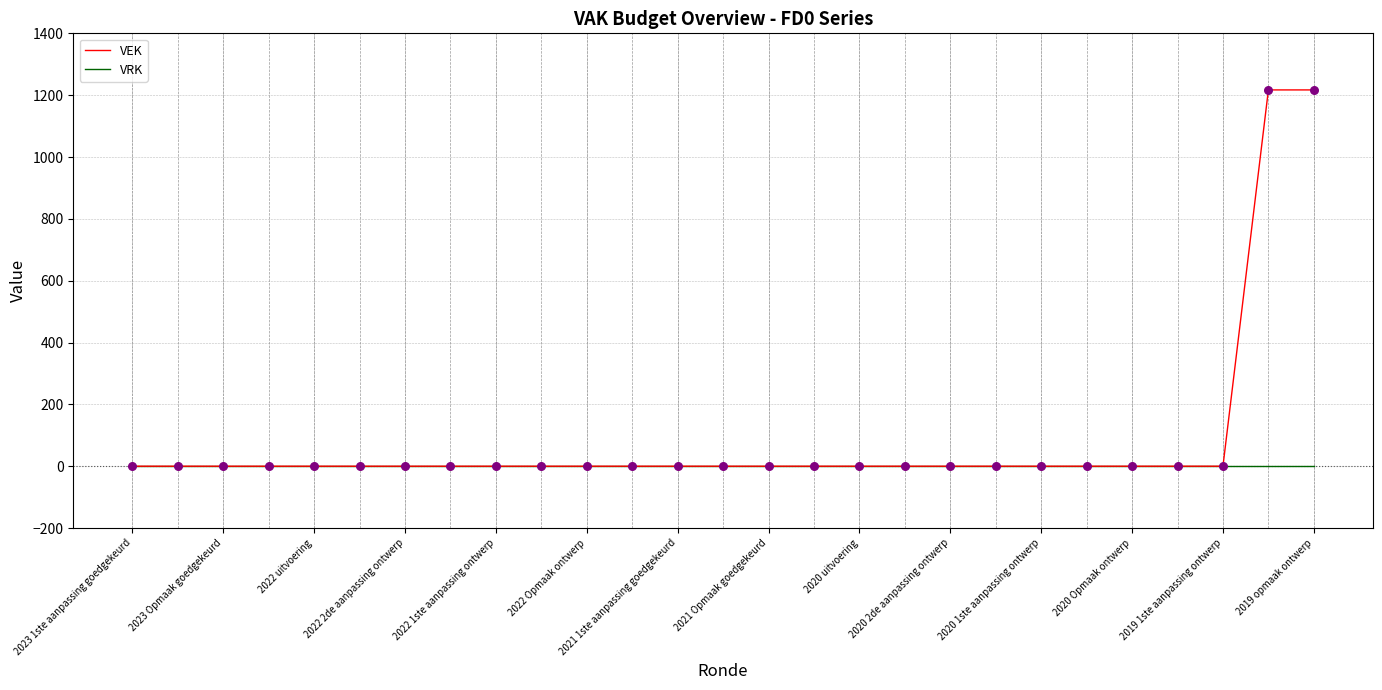

Which series has the largest total across all categories?

VEK